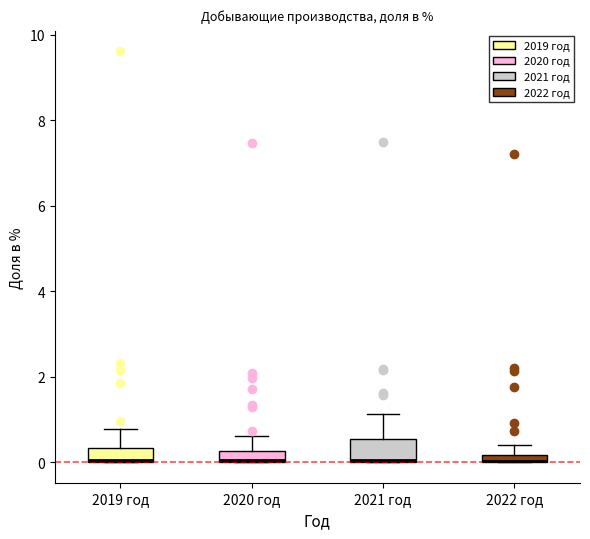

Where does the upper whisker of the box for 2021 год end on the y-axis? The values are not printed on the chart, so give them approximately, as read against the axis.

1.2